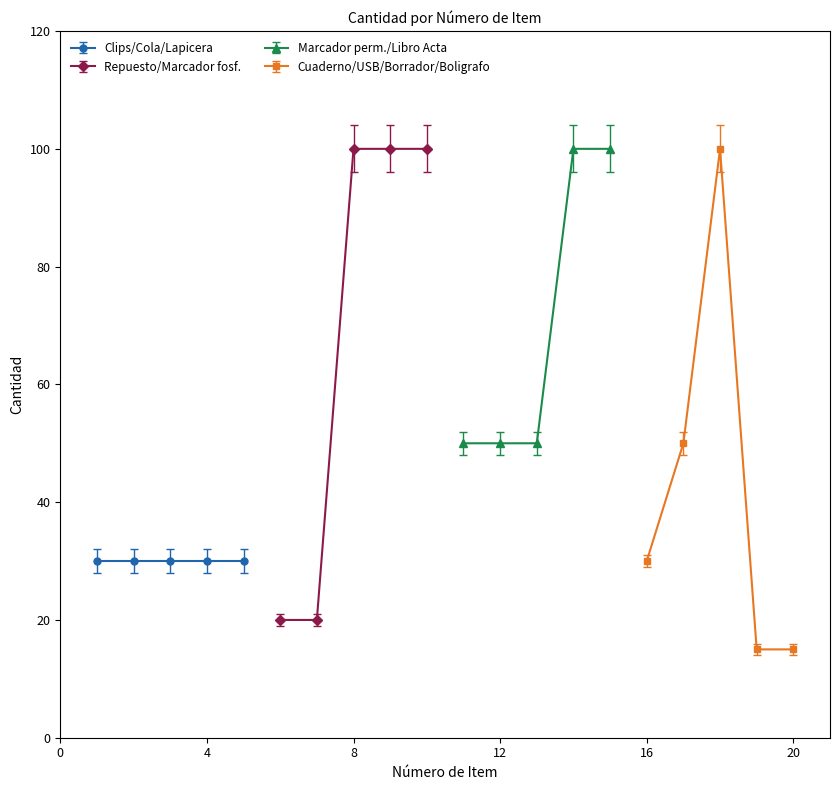

The value of cantidad at 2 is 52. True or false?

False